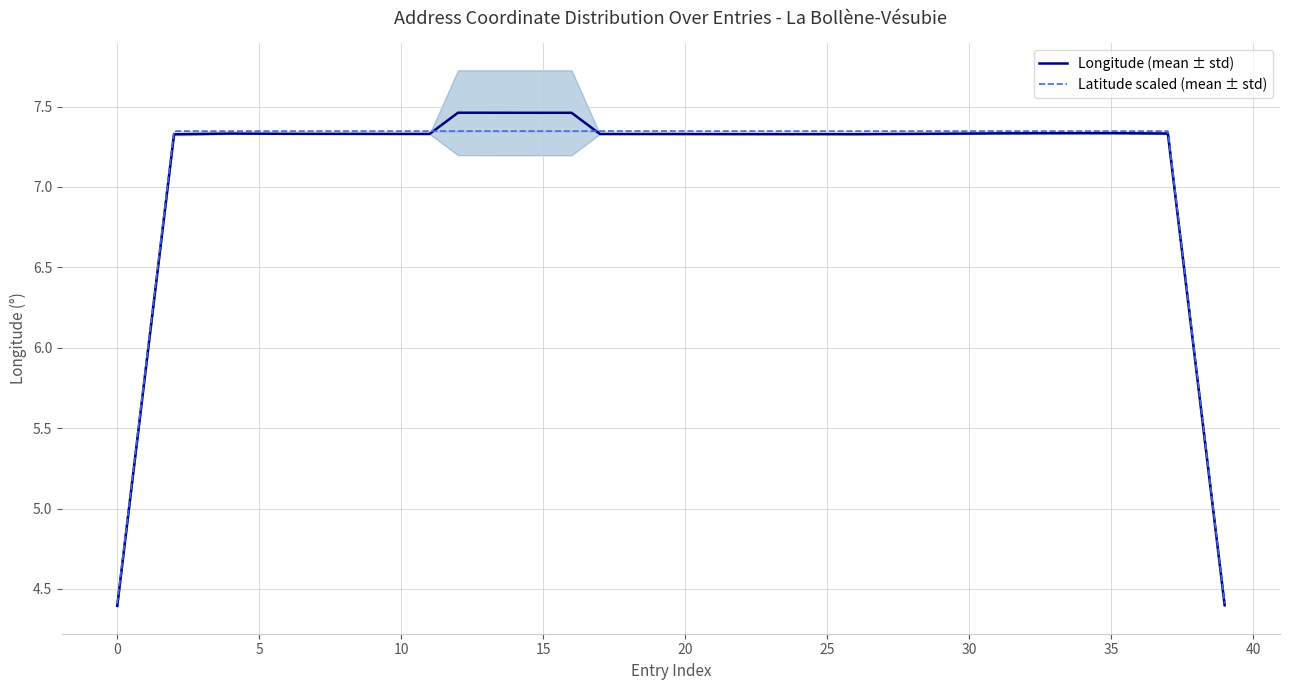

Is it true that Longitude (mean ± std) equals 12.5 at 16?

False